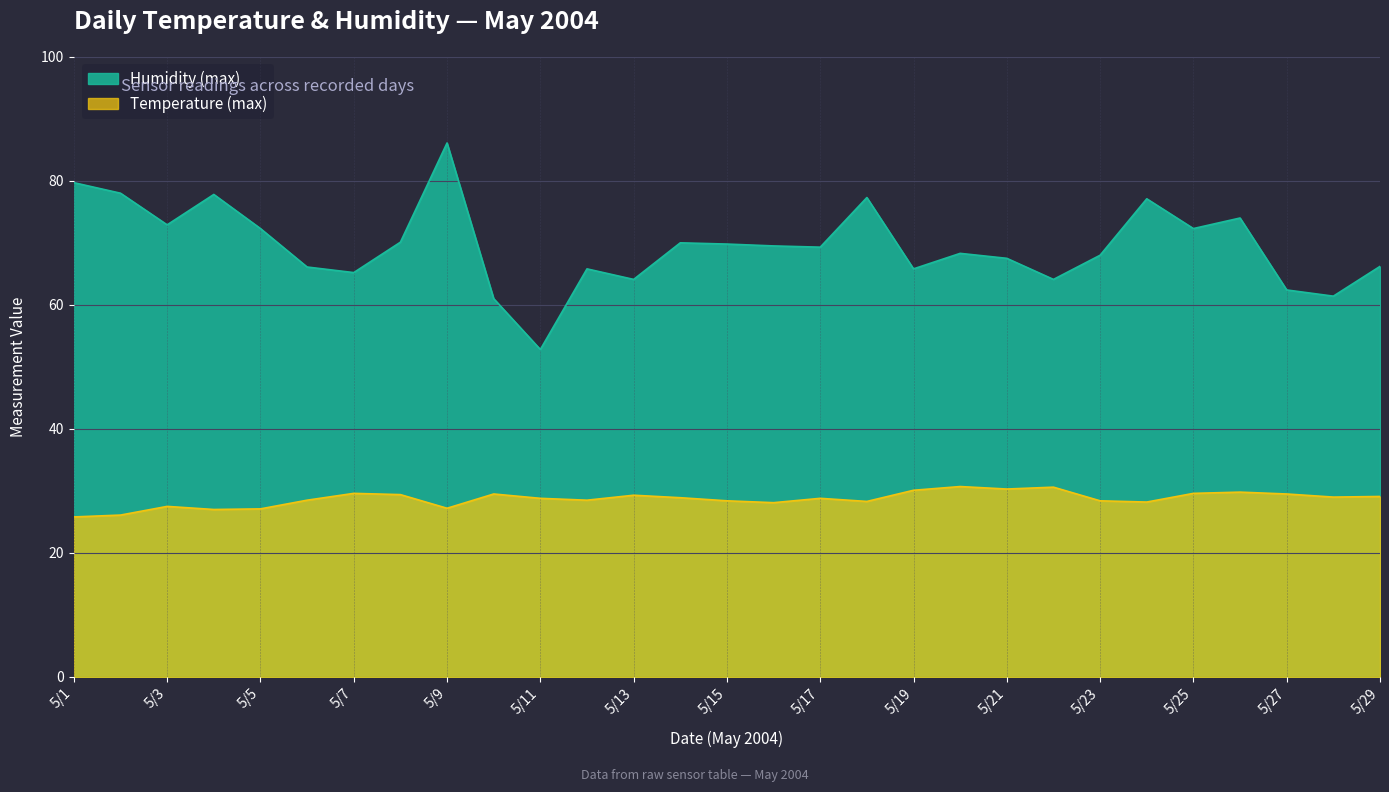

List the series in order of their peak value, highest first.

Humidity (max), Temperature (max)